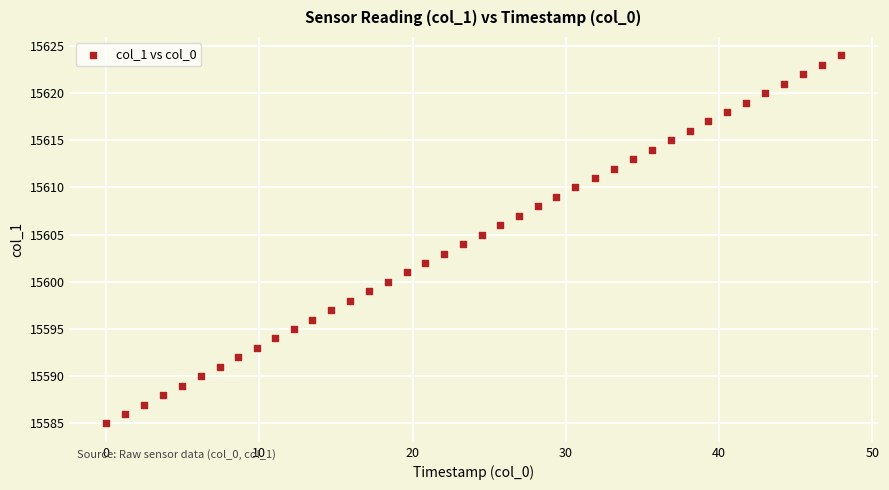

What is the range of Y values (max minus min)?

39